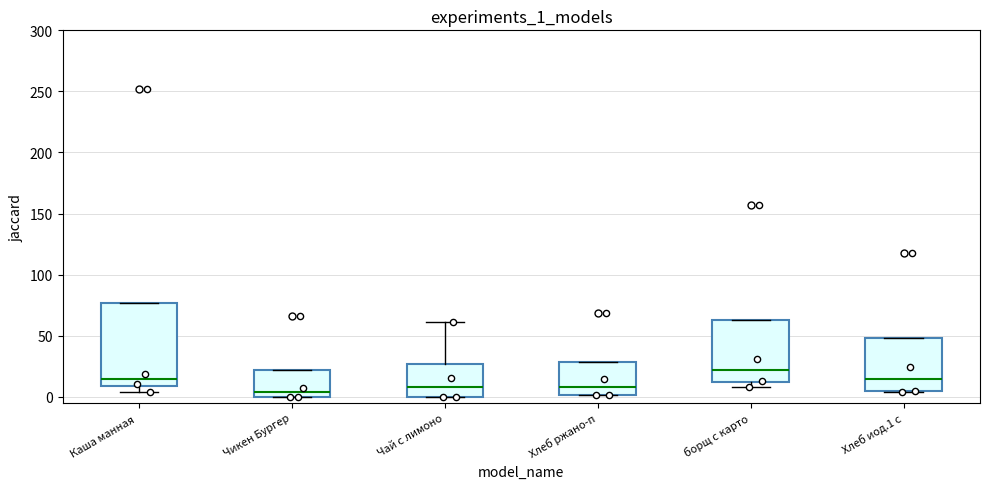

Where is the upper edge of the box for борщ с карто on the y-axis? The values are not printed on the chart, so give them approximately, as read against the axis.

65